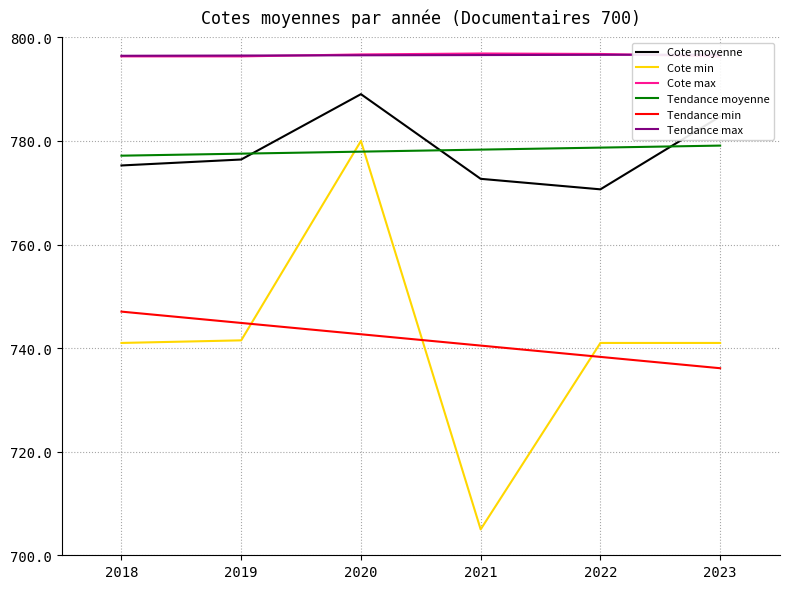

What is the maximum value for Cote min?

780.0